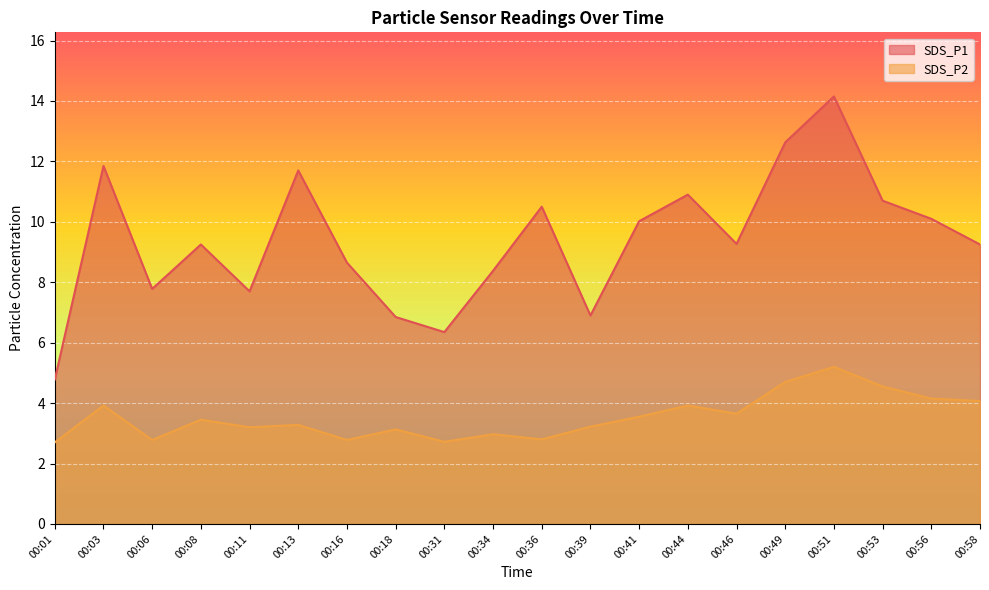

How many values in the SDS_P2 series are below 3?

6